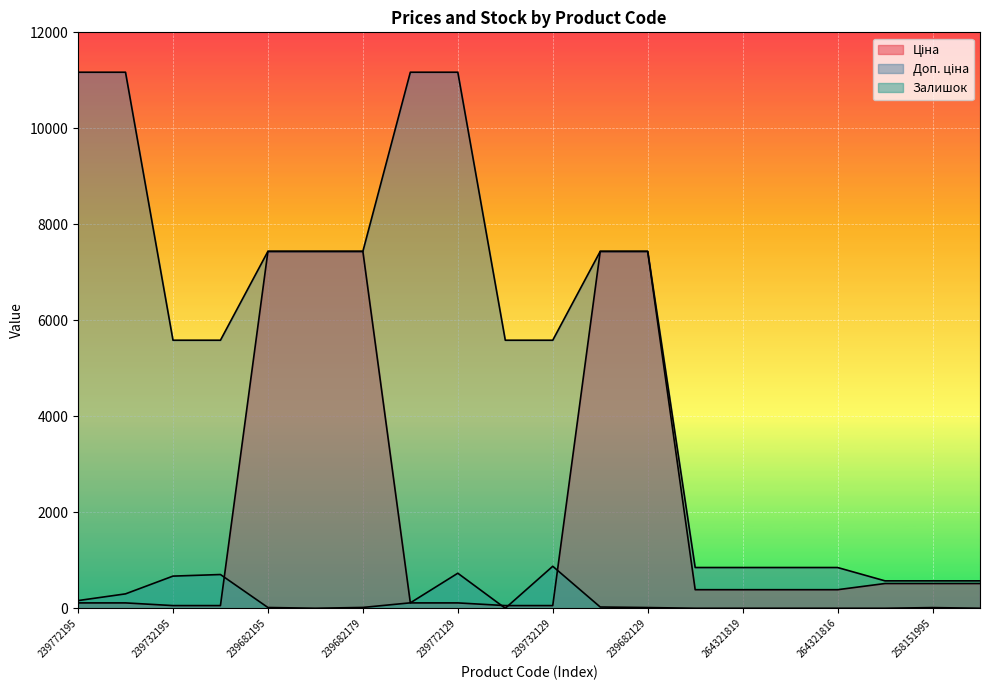

Between 239732179 and 239682193, which is larger?

239682193